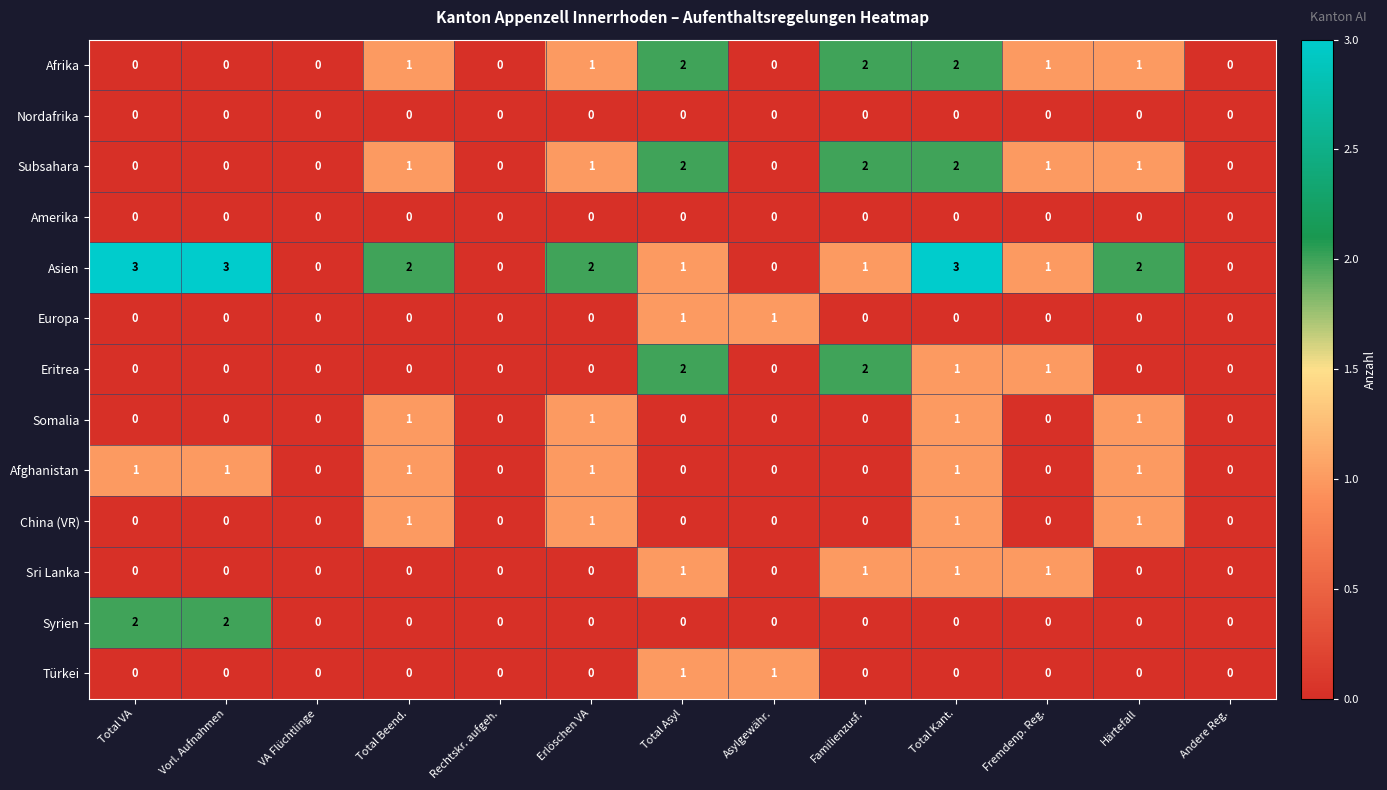

Count the China (VR) values in the range 0 to 1.

13